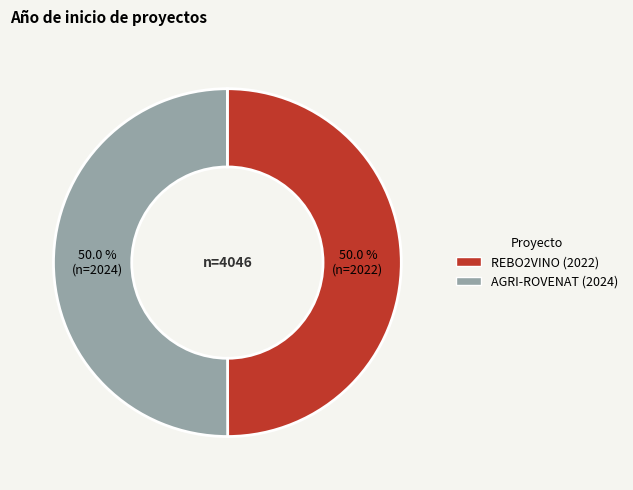

To the nearest percent, what is the average slice percentage?

50%